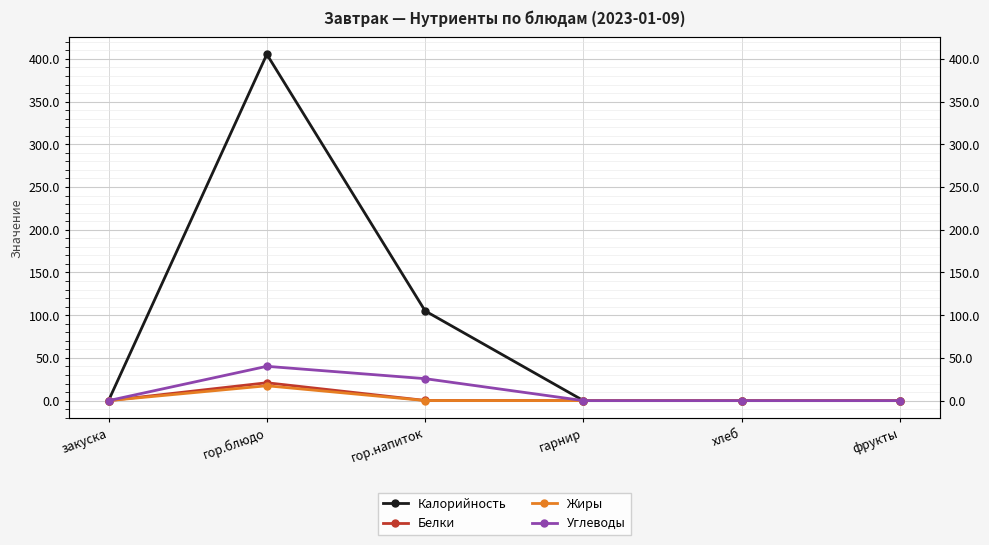

Rank the series by their maximum value, from highest to lowest.

Калорийность, Углеводы, Белки, Жиры